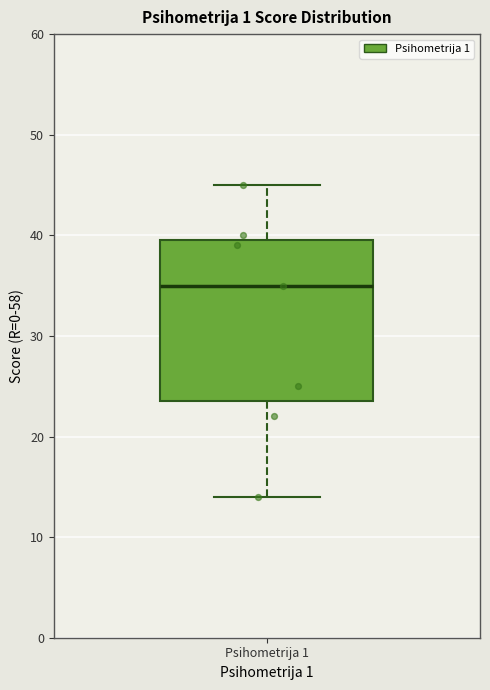

Where is the upper edge of the box for Psihometrija 1 on the y-axis? The values are not printed on the chart, so give them approximately, as read against the axis.

40